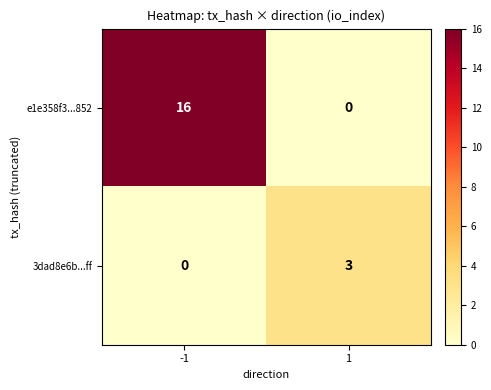

What is the difference between the highest and lowest values at -1?

16